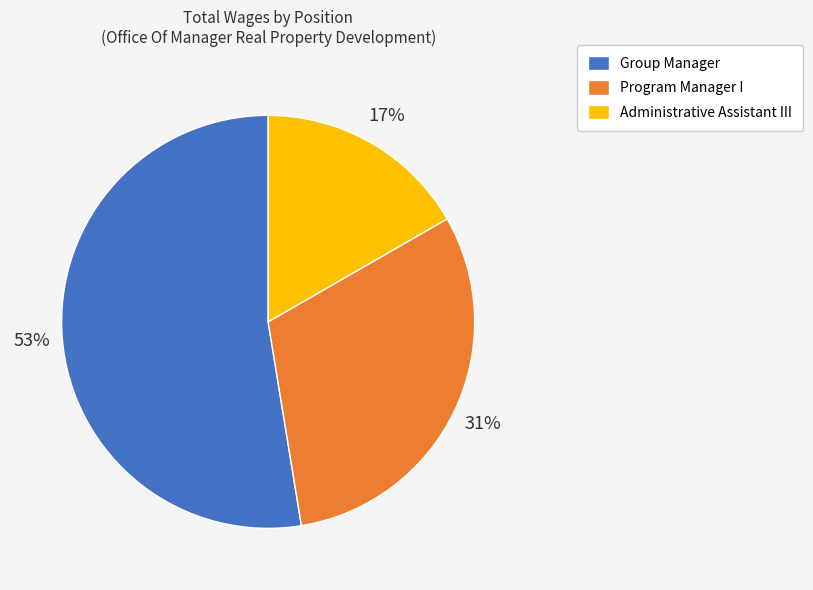

What is the ratio of the value at Administrative Assistant III to the value at Program Manager I?

0.5